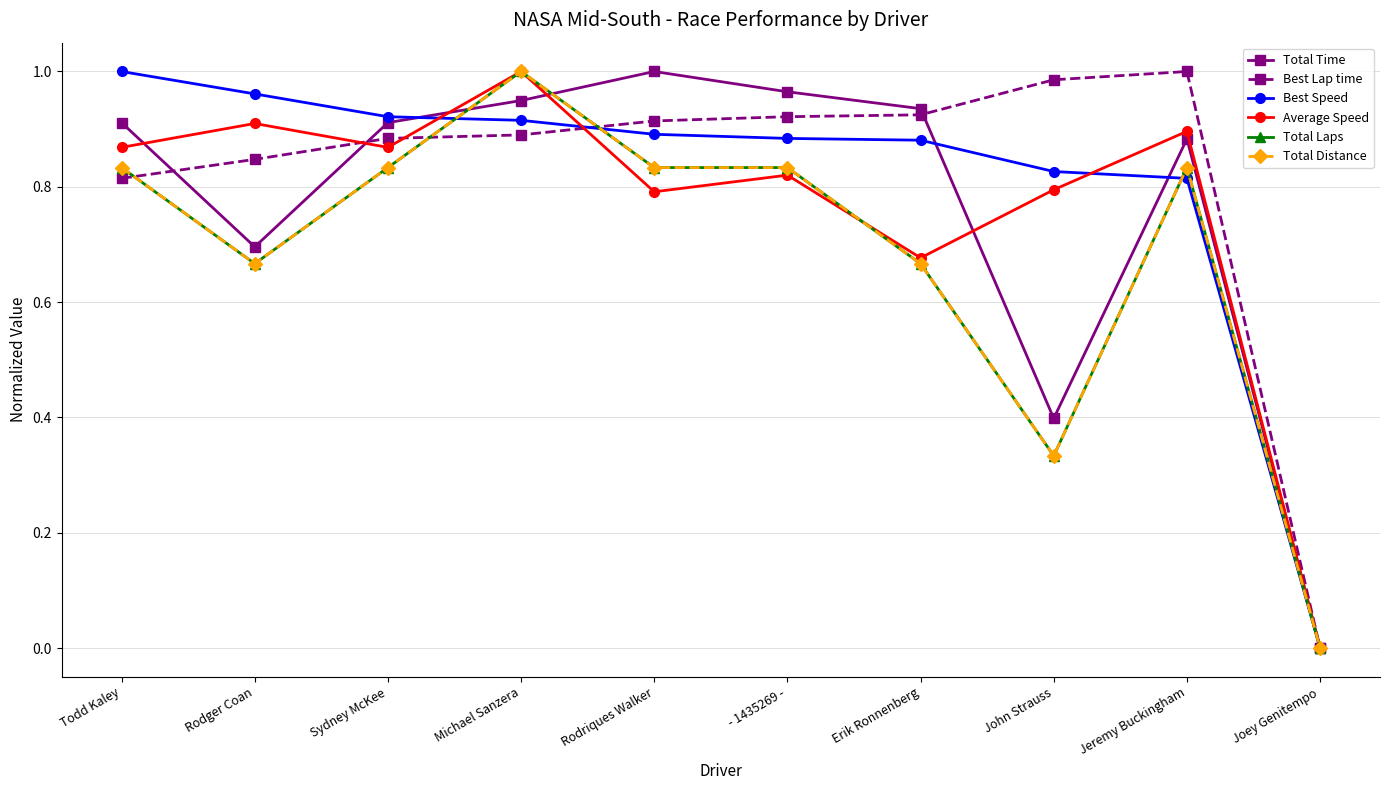

How many distinct data groups are displayed?

6